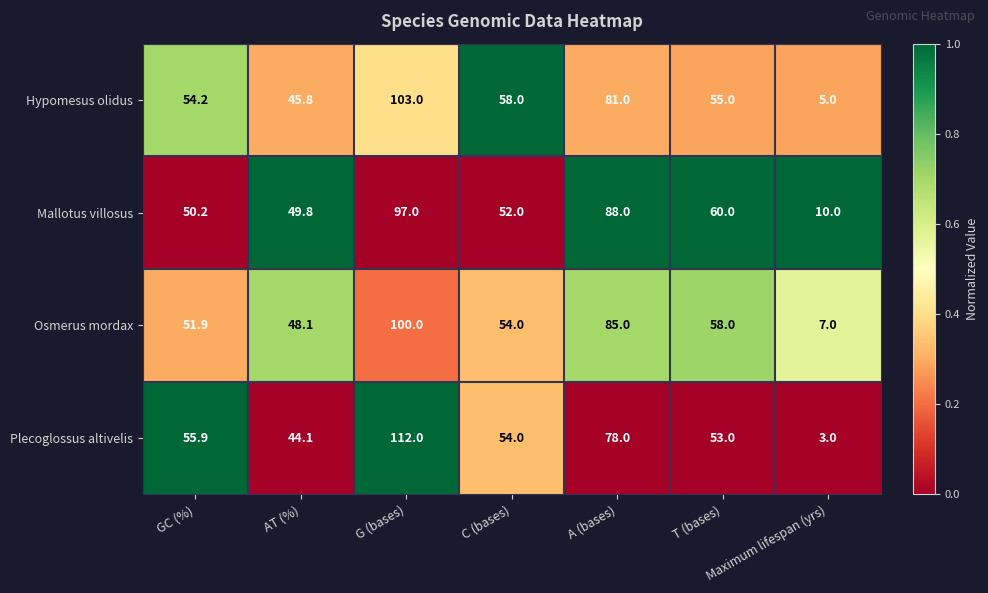

What is the average value of the Hypomesus olidus series?

57.4